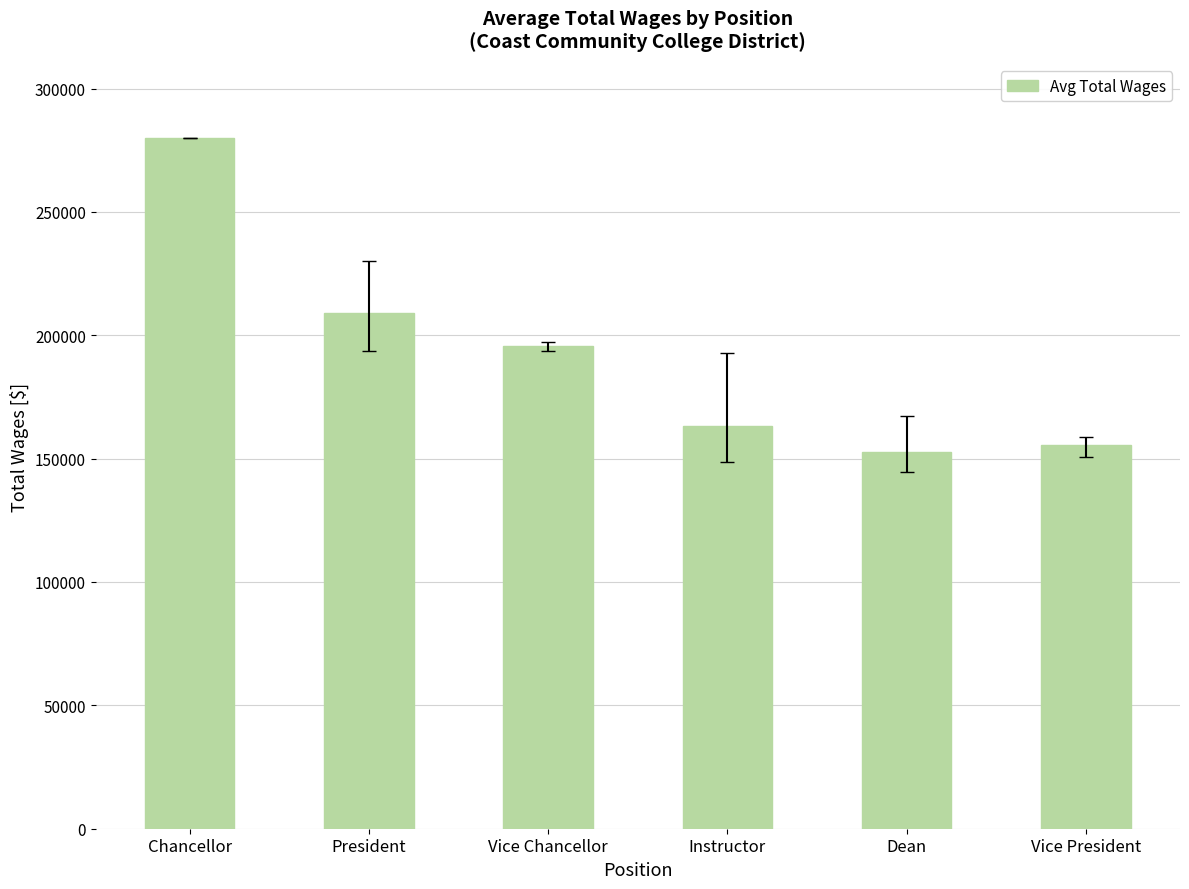

Which has a higher value, Dean or Vice President?

Vice President